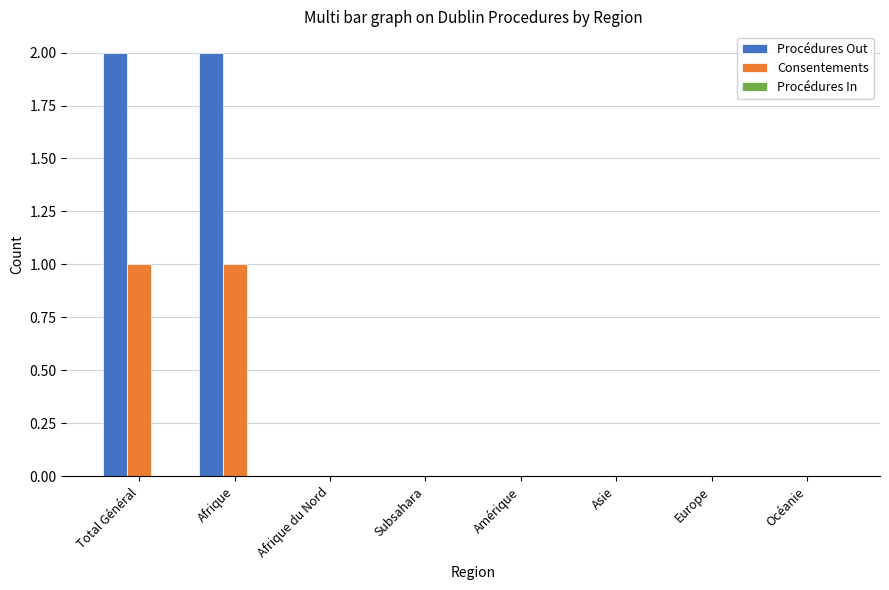

True or false: Procédures Out has a value of -1 at Europe.

False